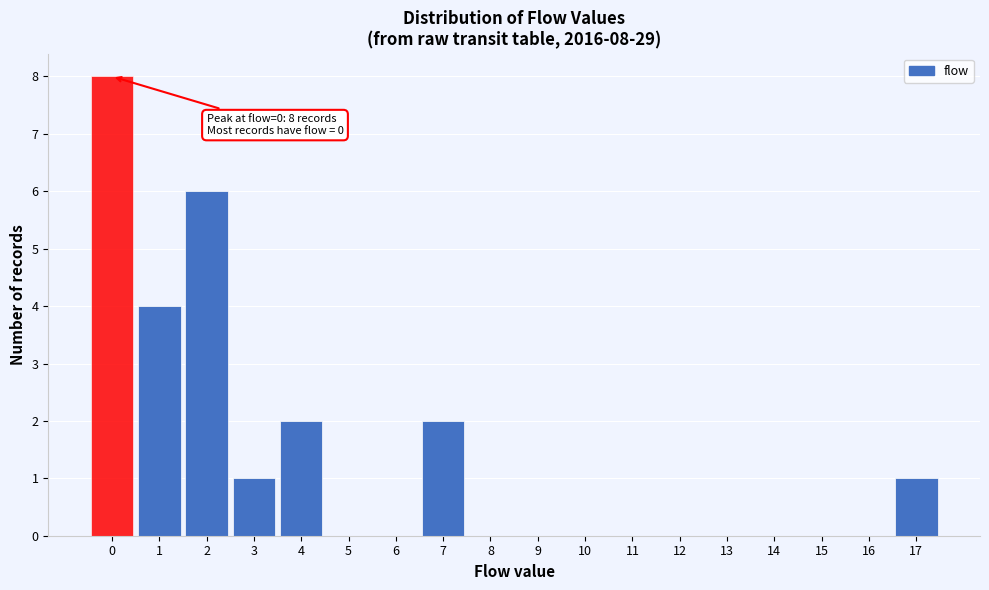

Which range on the x-axis has the tallest bar?

-0.5 to 0.5